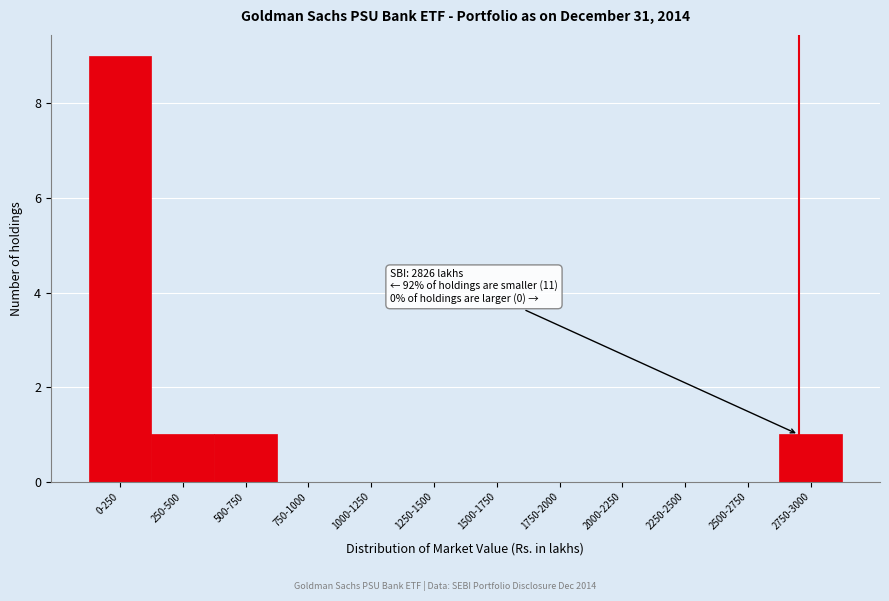

Reading right to left, list all the values displayed in this chart.

2750-3000=1	2500-2750=0	2250-2500=0	2000-2250=0	1750-2000=0	1500-1750=0	1250-1500=0	1000-1250=0	750-1000=0	500-750=1	250-500=1	0-250=9